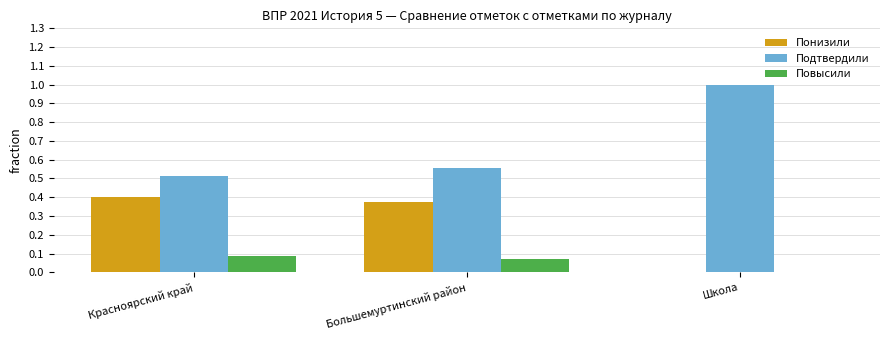

What is the maximum value for Подтвердили?

1.0